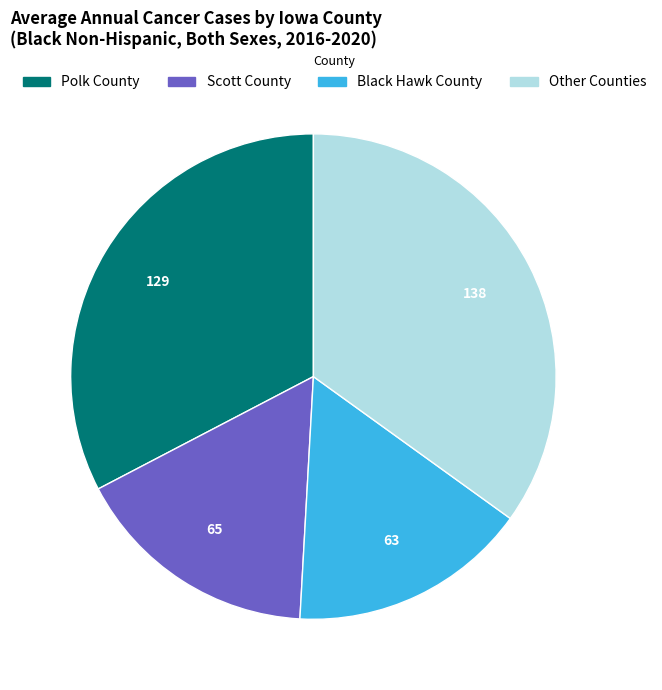

Is there a majority slice in this chart?

No